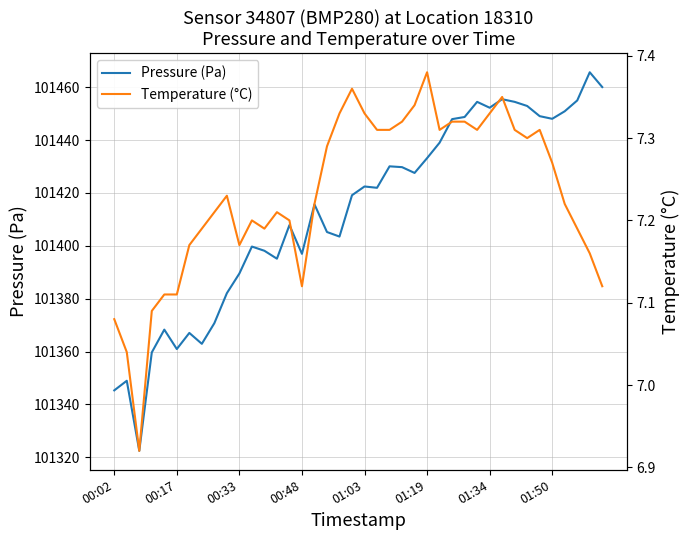

What is the label of the 6th point from the left?

00:17